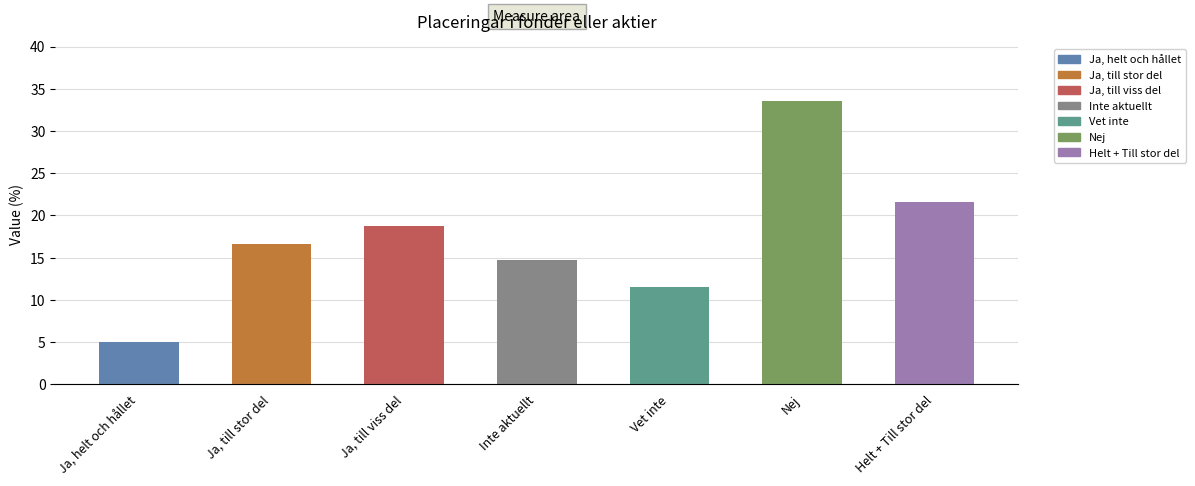

Where is the data nearest to the value 19?

Ja, till viss del